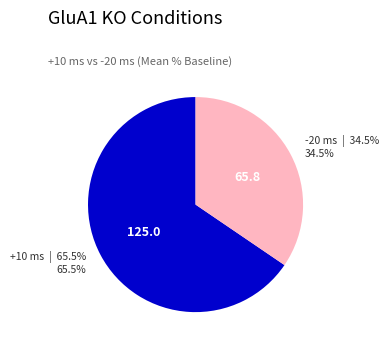

Is +10 ms the majority of the pie?

Yes